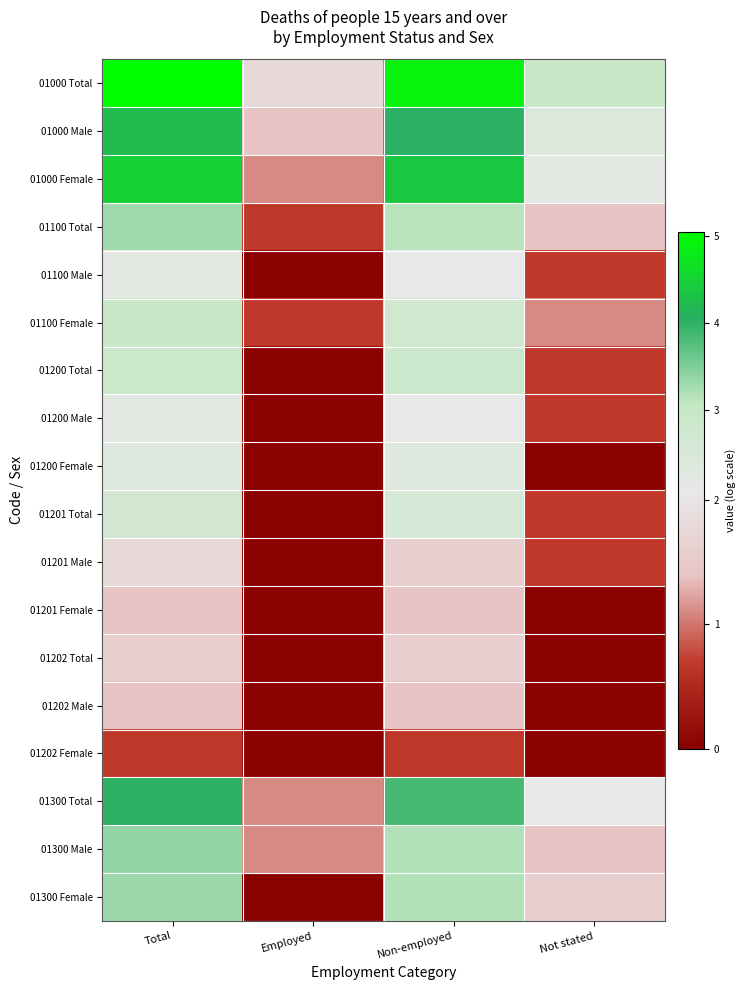

Reading left to right, transcribe all the data shown in this chart.

01000 Total: Total=5.0	Employed=1.8	Non-employed=4.9	Not stated=2.9
01000 Male: Total=4.2	Employed=1.4	Non-employed=4.0	Not stated=2.4
01000 Female: Total=4.5	Employed=1.1	Non-employed=4.4	Not stated=2.2
01100 Total: Total=3.3	Employed=0.7	Non-employed=3.1	Not stated=1.4
01100 Male: Total=2.2	Employed=0.0	Non-employed=2.1	Not stated=0.7
01100 Female: Total=2.9	Employed=0.7	Non-employed=2.8	Not stated=1.1
01200 Total: Total=2.9	Employed=0.0	Non-employed=2.8	Not stated=0.7
01200 Male: Total=2.2	Employed=0.0	Non-employed=2.1	Not stated=0.7
01200 Female: Total=2.3	Employed=0.0	Non-employed=2.3	Not stated=0.0
01201 Total: Total=2.6	Employed=0.0	Non-employed=2.6	Not stated=0.7
01201 Male: Total=1.8	Employed=0.0	Non-employed=1.6	Not stated=0.7
01201 Female: Total=1.4	Employed=0.0	Non-employed=1.4	Not stated=0.0
01202 Total: Total=1.6	Employed=0.0	Non-employed=1.6	Not stated=0.0
01202 Male: Total=1.4	Employed=0.0	Non-employed=1.4	Not stated=0.0
01202 Female: Total=0.7	Employed=0.0	Non-employed=0.7	Not stated=0.0
01300 Total: Total=4.0	Employed=1.1	Non-employed=3.9	Not stated=2.1
01300 Male: Total=3.4	Employed=1.1	Non-employed=3.2	Not stated=1.4
01300 Female: Total=3.3	Employed=0.0	Non-employed=3.2	Not stated=1.6